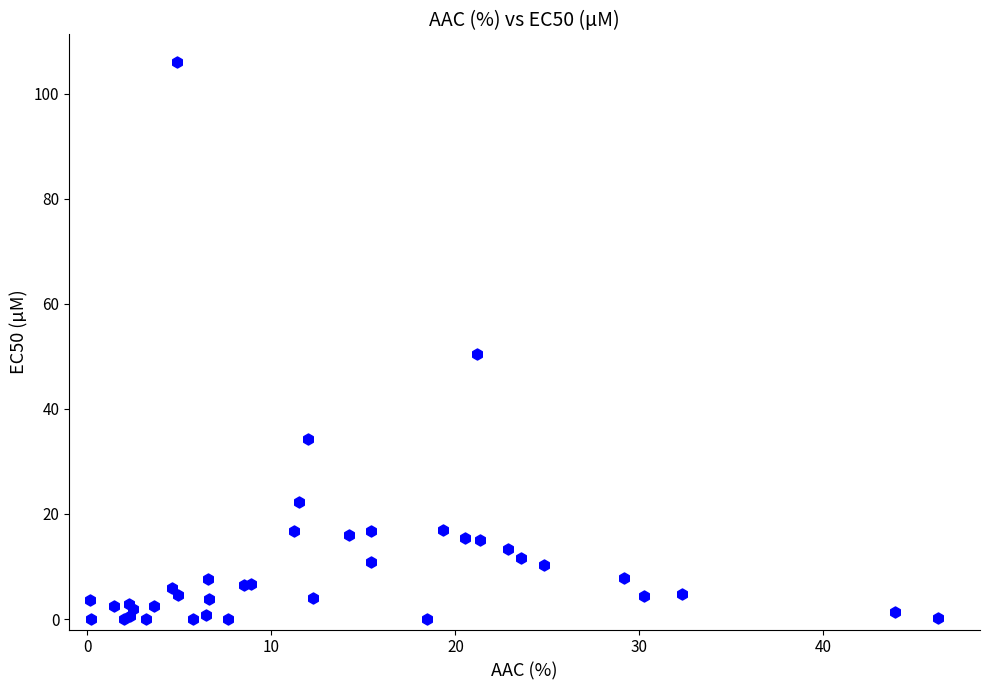

What Y value in the scatter plot is closest to 53?

50.5